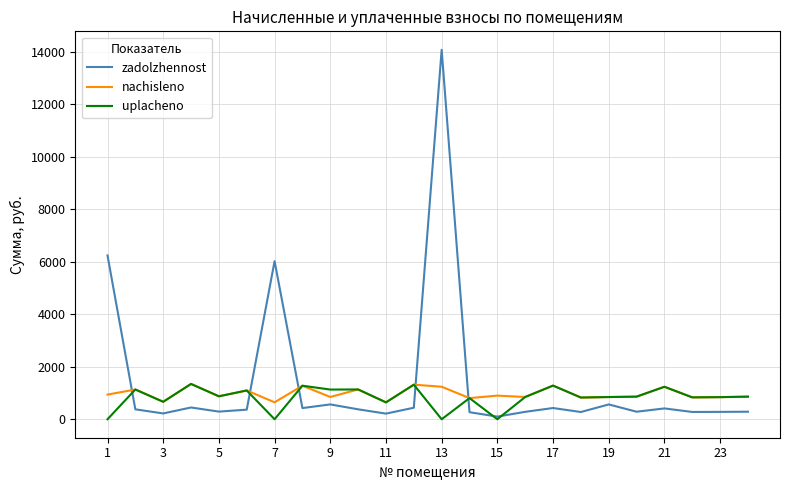

What is the average value of the uplacheno series?

828.1